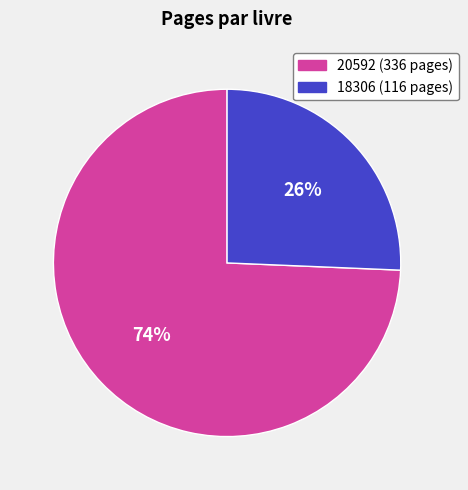

To the nearest percent, what is the average slice percentage?

50%